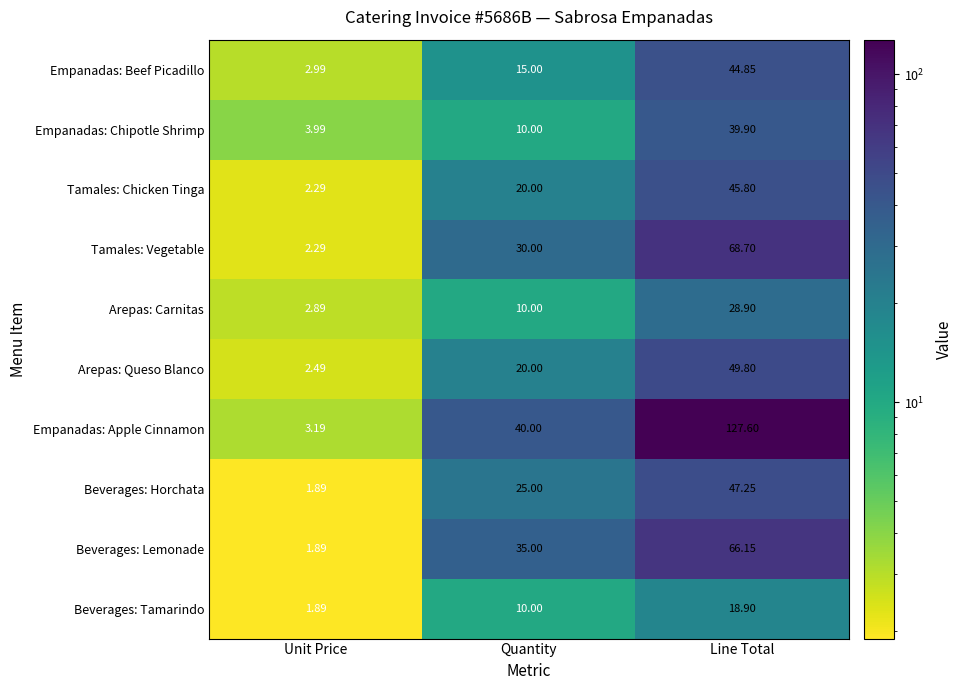

List the series in order of their peak value, highest first.

Empanadas: Apple Cinnamon, Tamales: Vegetable, Beverages: Lemonade, Arepas: Queso Blanco, Beverages: Horchata, Tamales: Chicken Tinga, Empanadas: Beef Picadillo, Empanadas: Chipotle Shrimp, Arepas: Carnitas, Beverages: Tamarindo